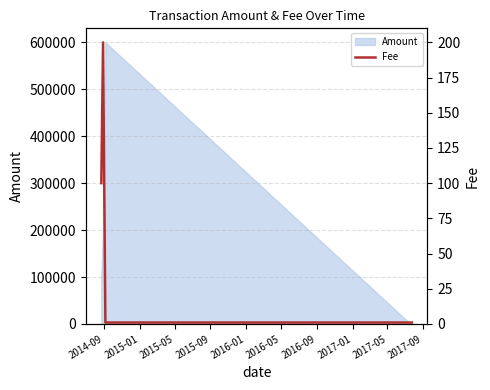

How many interior local peaks (higher than both neighbors) does the data have?

1